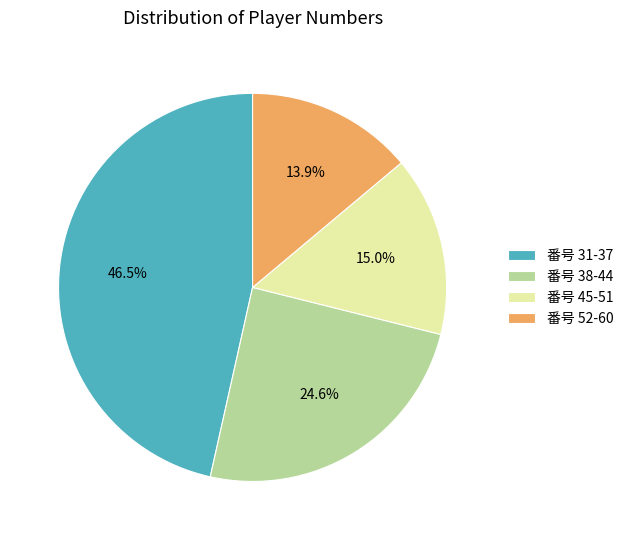

Between 番号 52-60 and 番号 38-44, which is larger?

番号 38-44